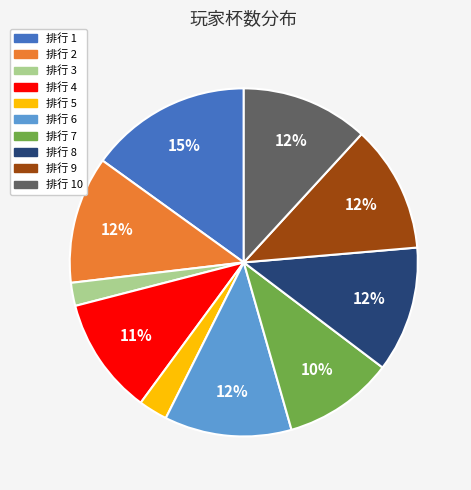

Is there any slice that represents more than half of the pie?

No